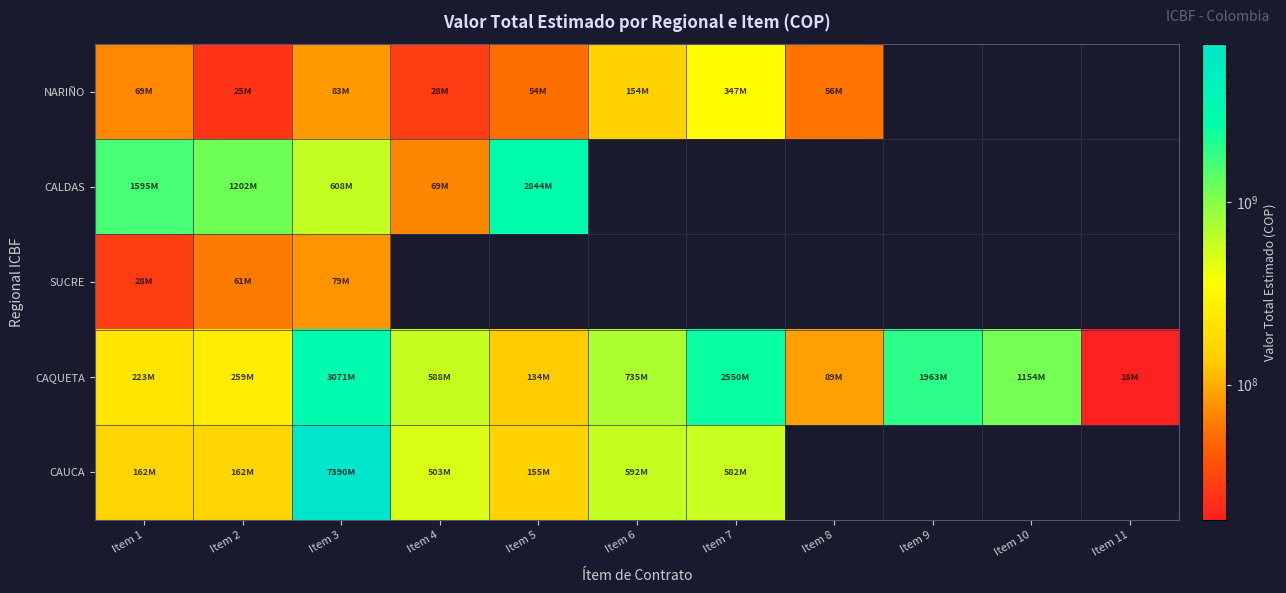

Count the number of categories in the chart.

11